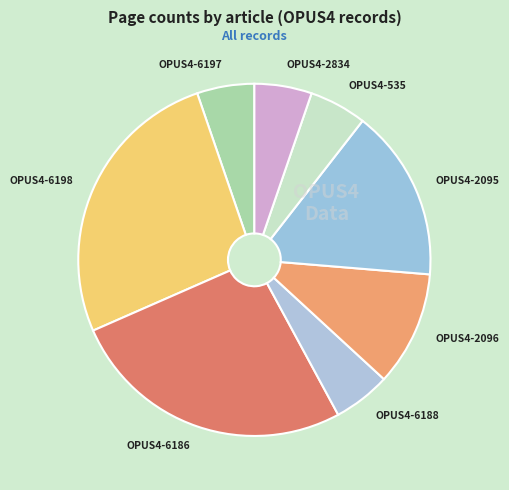

True or false: OPUS4-2834 accounts for 5% of the total.

True